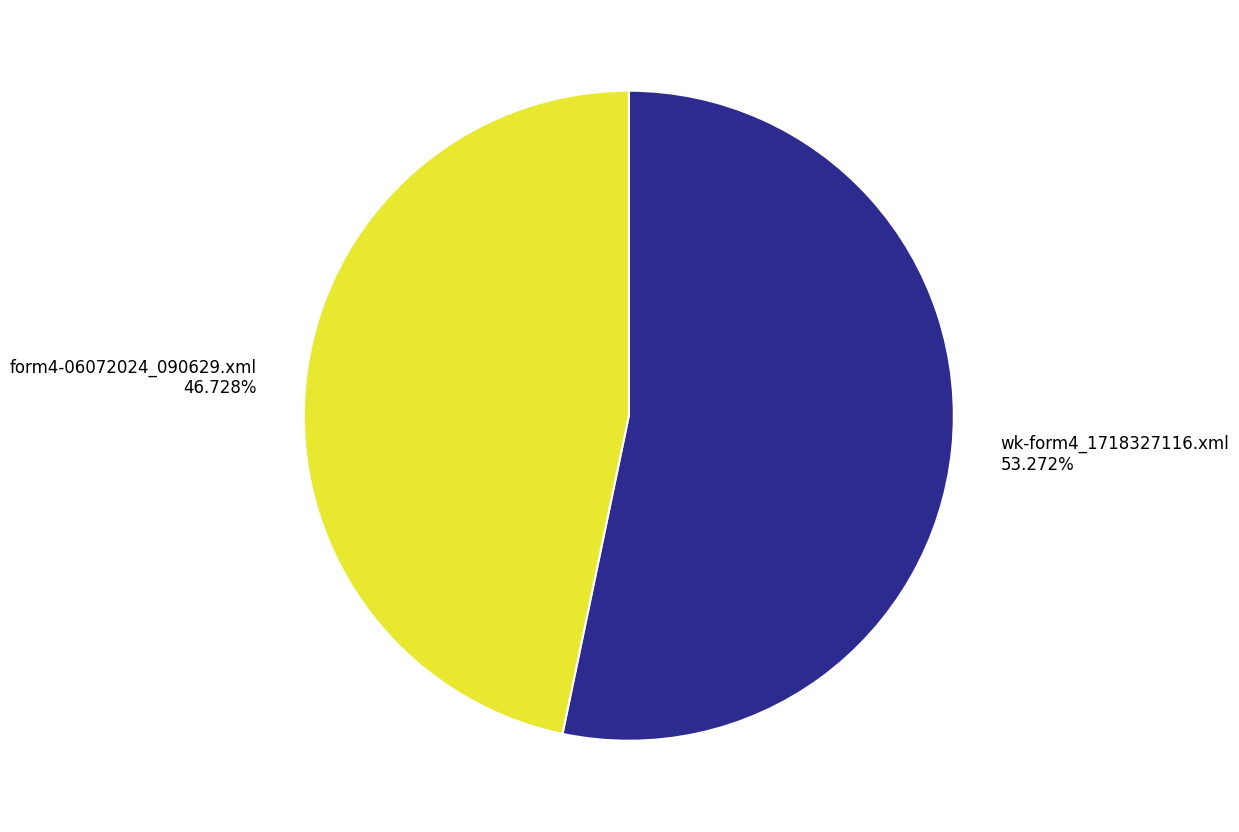

To the nearest percent, what percentage of the pie is wk-form4_1718327116.xml?

53%